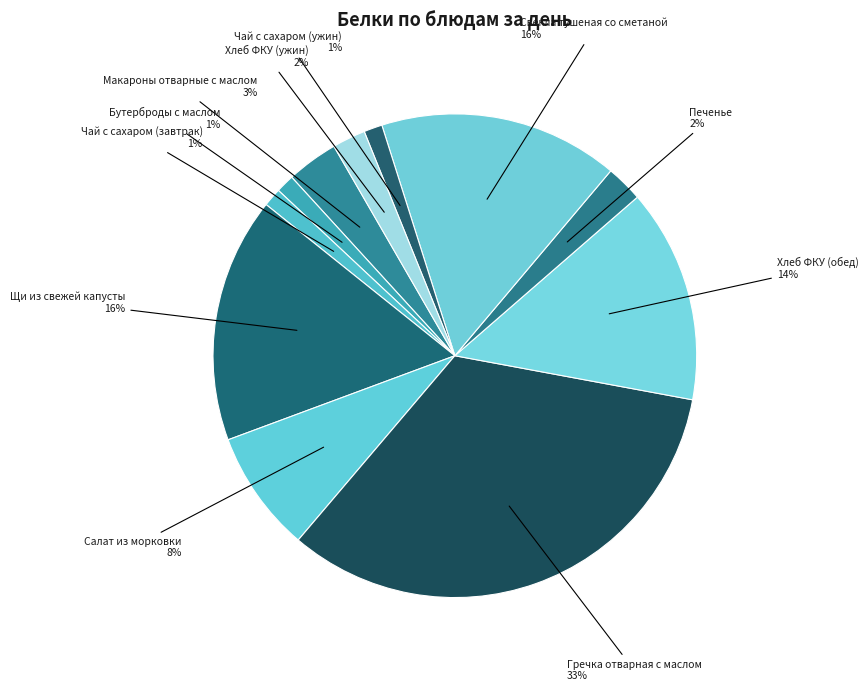

To the nearest percent, what percentage of the pie is Щи из свежей капусты?

16%